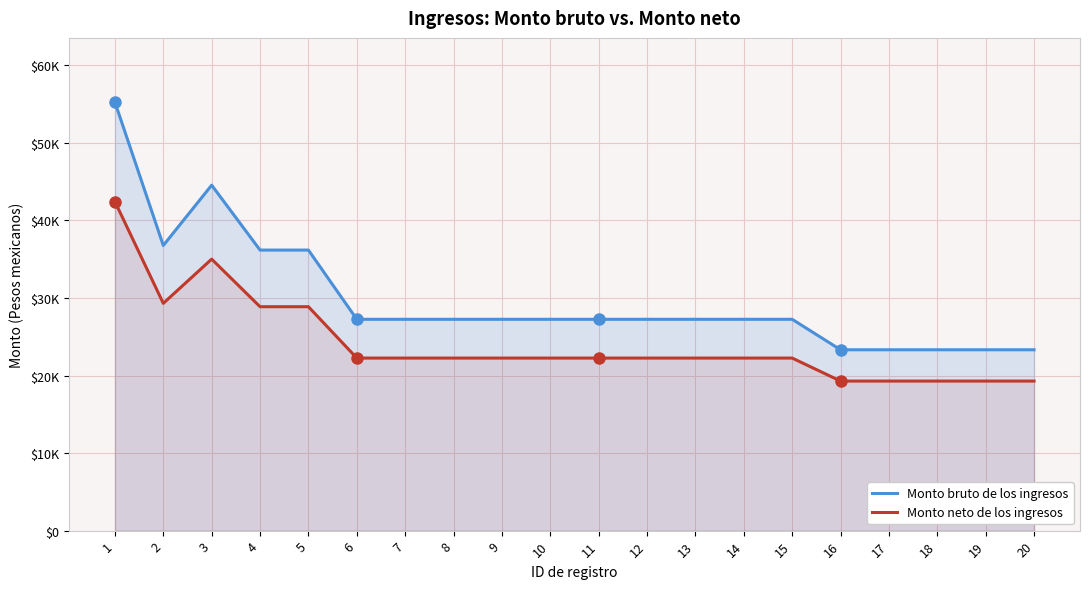

What is the difference between the Monto bruto de los ingresos values at 5 and 6?

8923.8